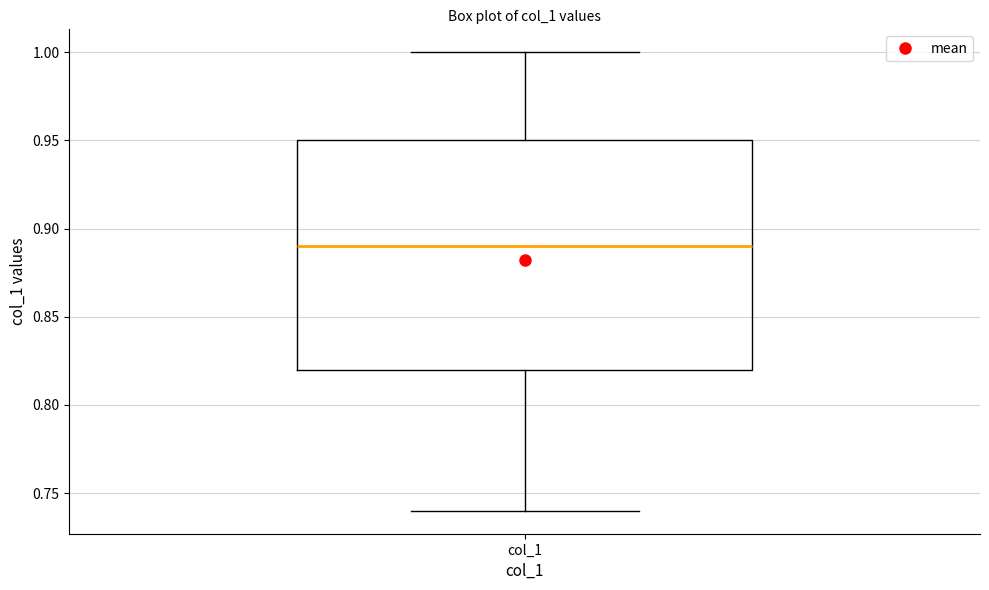

Read this box plot against the y-axis: the position of the median line, the range covered by the box, and the ends of both whiskers. The values are not printed on the chart, so give them approximately, as read against the axis.

median 0.89, box 0.82 to 0.95, whiskers 0.74 to 1.00